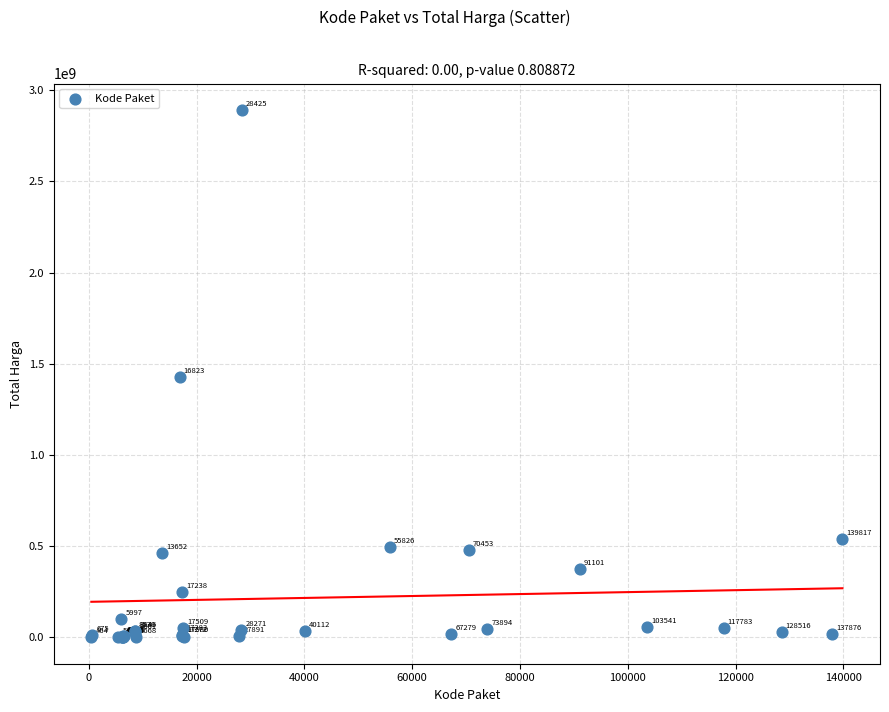

What Y value in the scatter plot is closest to 1446100000?

1425867900